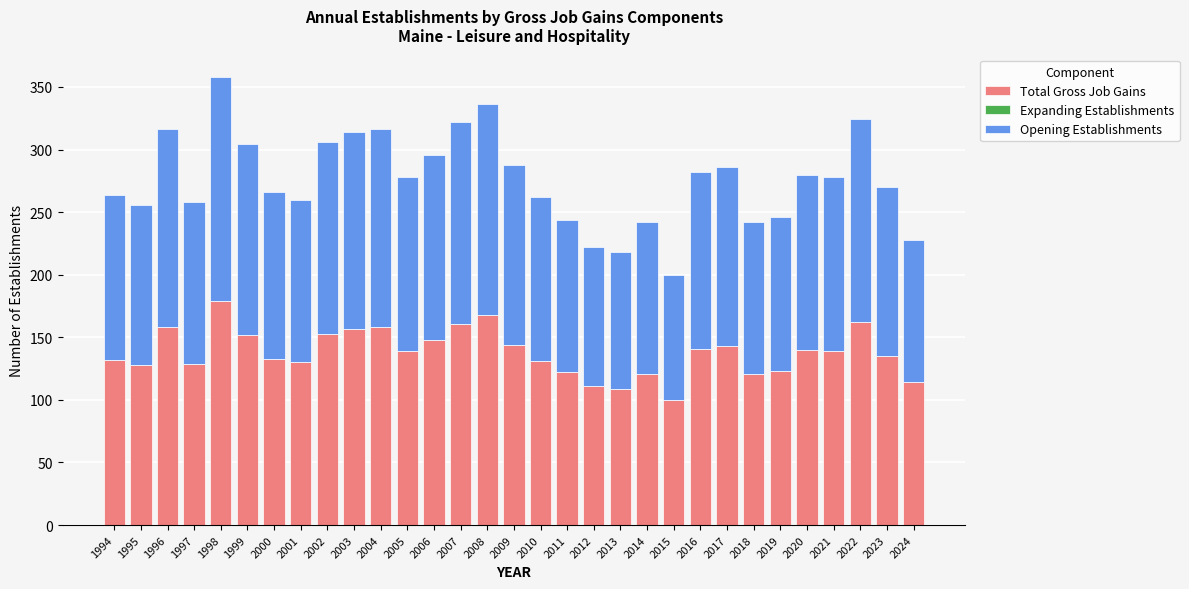

At which category is the sum across all series the highest?

1998